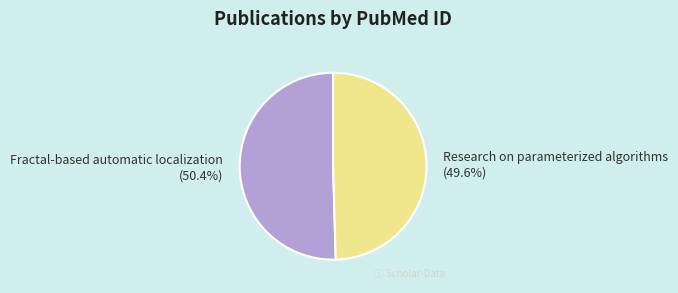

To the nearest percent, what is the average slice percentage?

50%